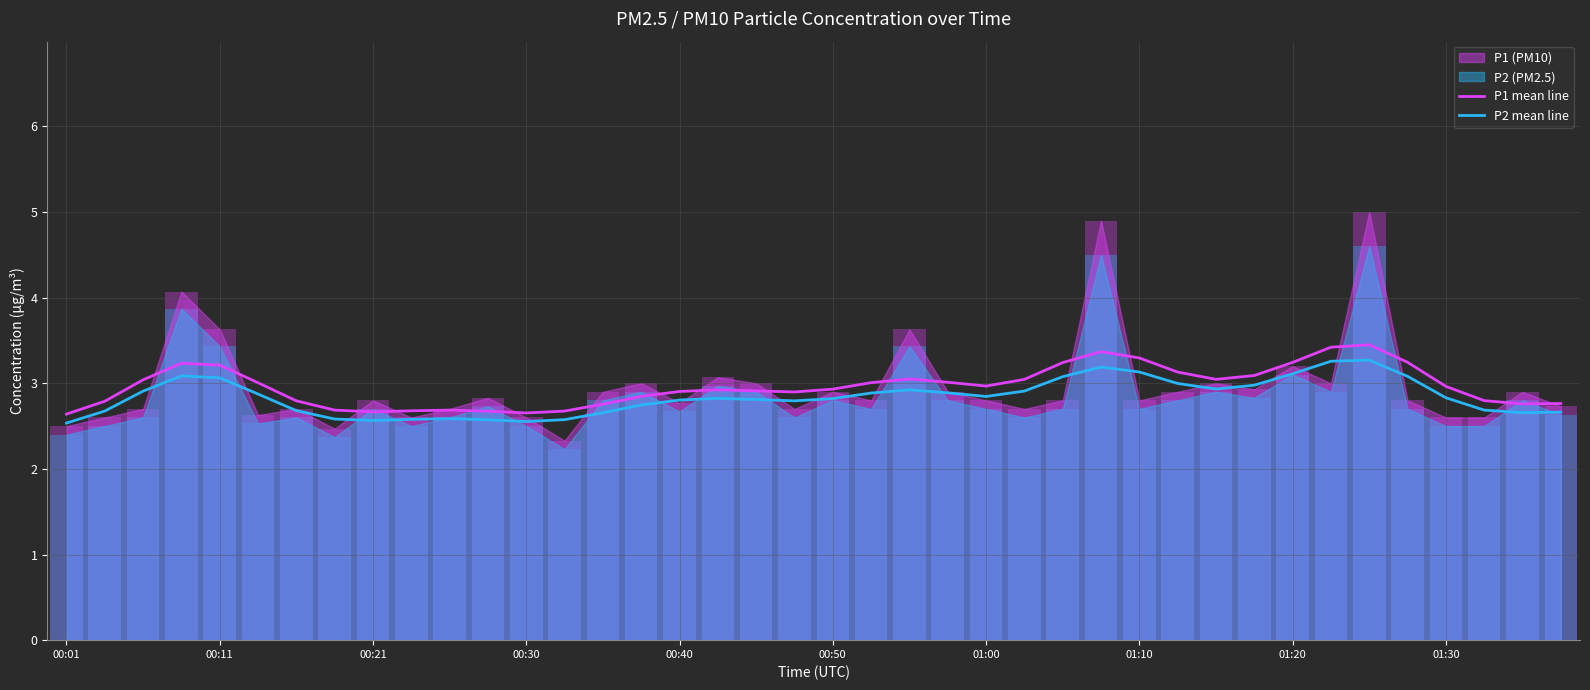

Reading left to right, what are all the values shown in this chart?

P1 mean line: 2.6	2.8	3.0	3.2	3.2	3.0	2.8	2.7	2.7	2.7	2.7	2.7	2.7	2.7	2.8	2.8	2.9	2.9	2.9	2.9	2.9	3.0	3.0	3.0	3.0	3.0	3.2	3.4	3.3	3.1	3.0	3.1	3.2	3.4	3.4	3.2	3.0	2.8	2.8	2.8
P2 mean line: 2.5	2.7	2.9	3.1	3.1	2.9	2.7	2.6	2.6	2.6	2.6	2.6	2.6	2.6	2.7	2.7	2.8	2.8	2.8	2.8	2.8	2.9	2.9	2.9	2.8	2.9	3.1	3.2	3.1	3.0	2.9	3.0	3.1	3.3	3.3	3.1	2.8	2.7	2.7	2.7